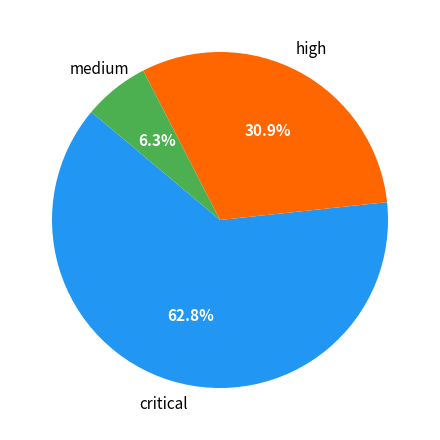

Rank the categories by value from highest to lowest.

critical, high, medium